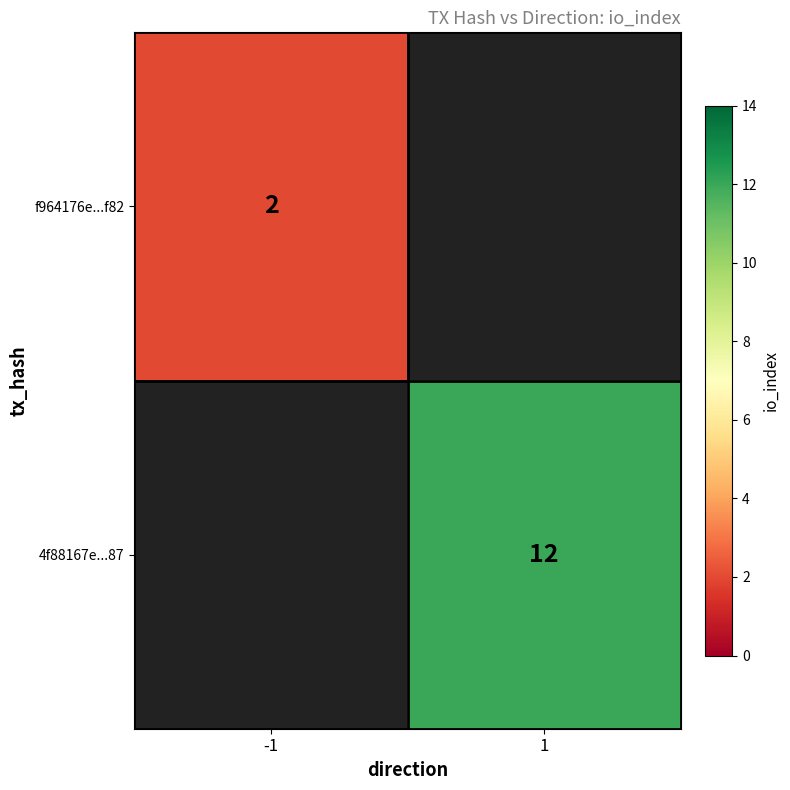

What is the greatest value displayed?

12.0